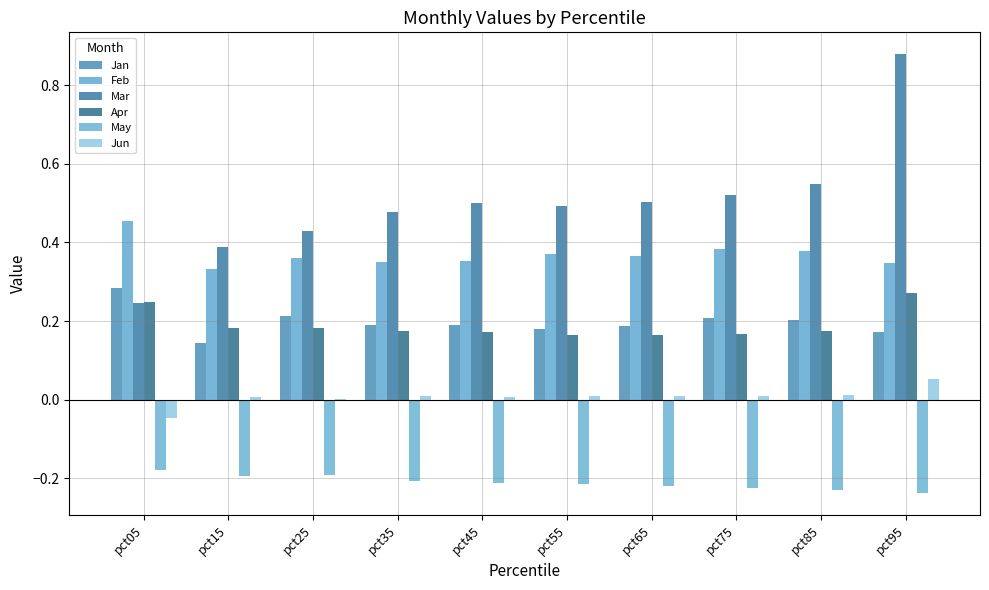

How many categories are shown in the chart?

10